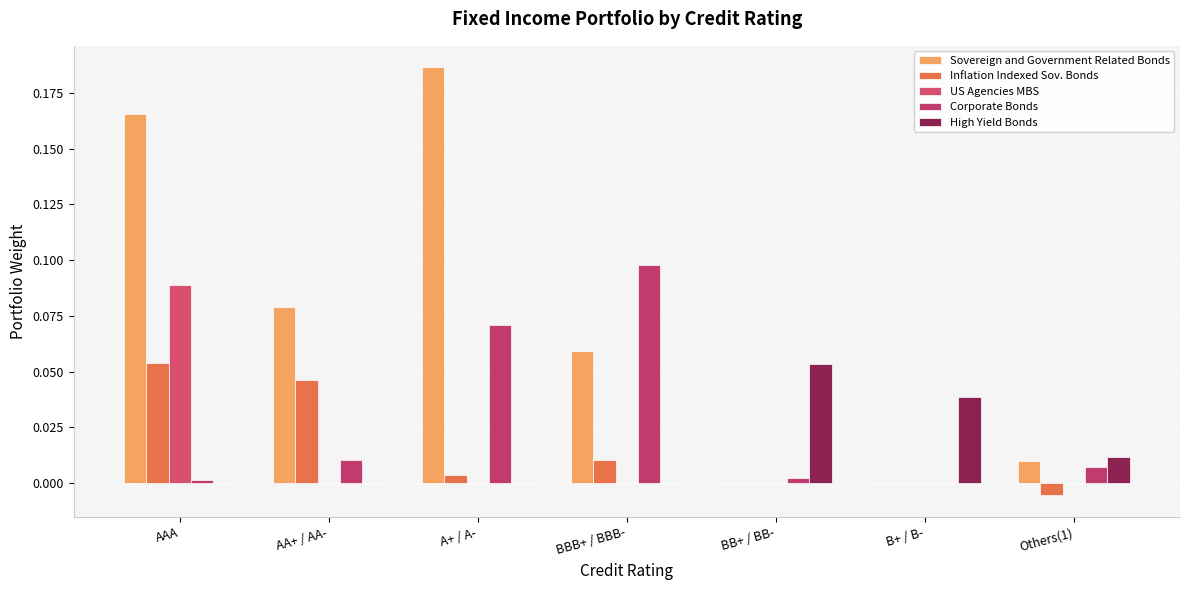

Is it true that Corporate Bonds equals 0.0 at BB+ / BB-?

False